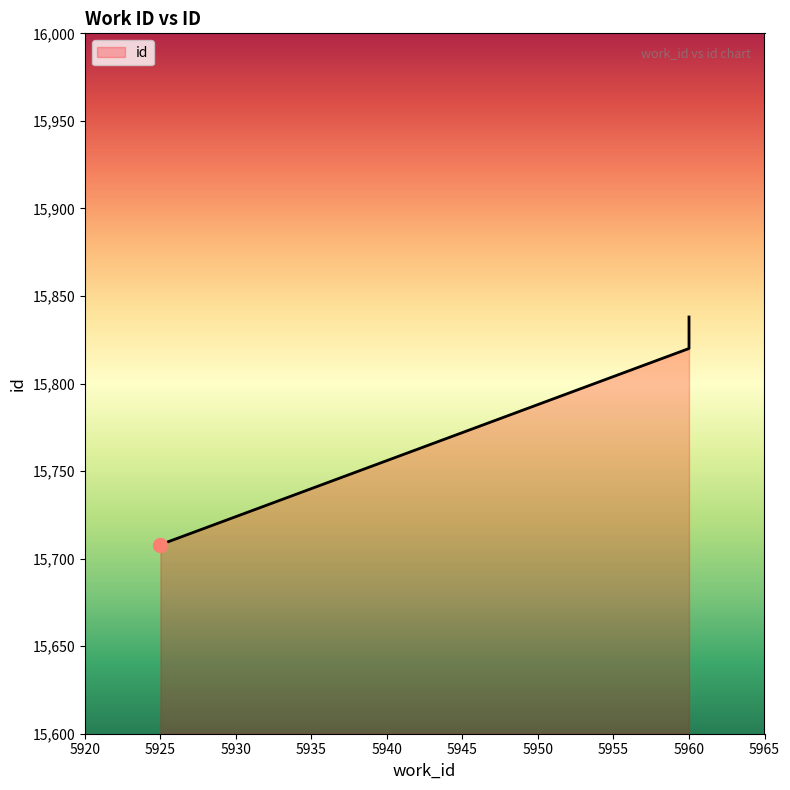

What is the greatest value displayed?

15838